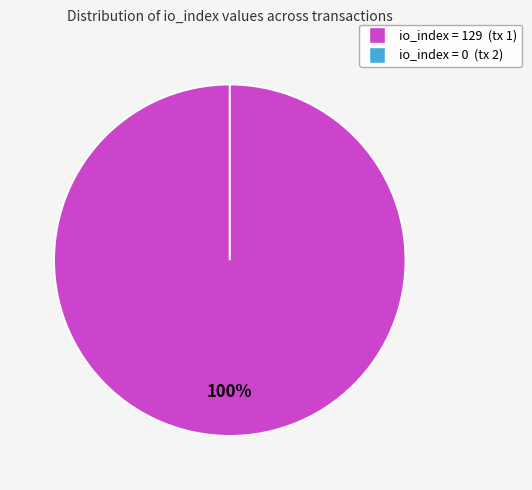

What is the change in value from io_index=129 to io_index=0?

-129